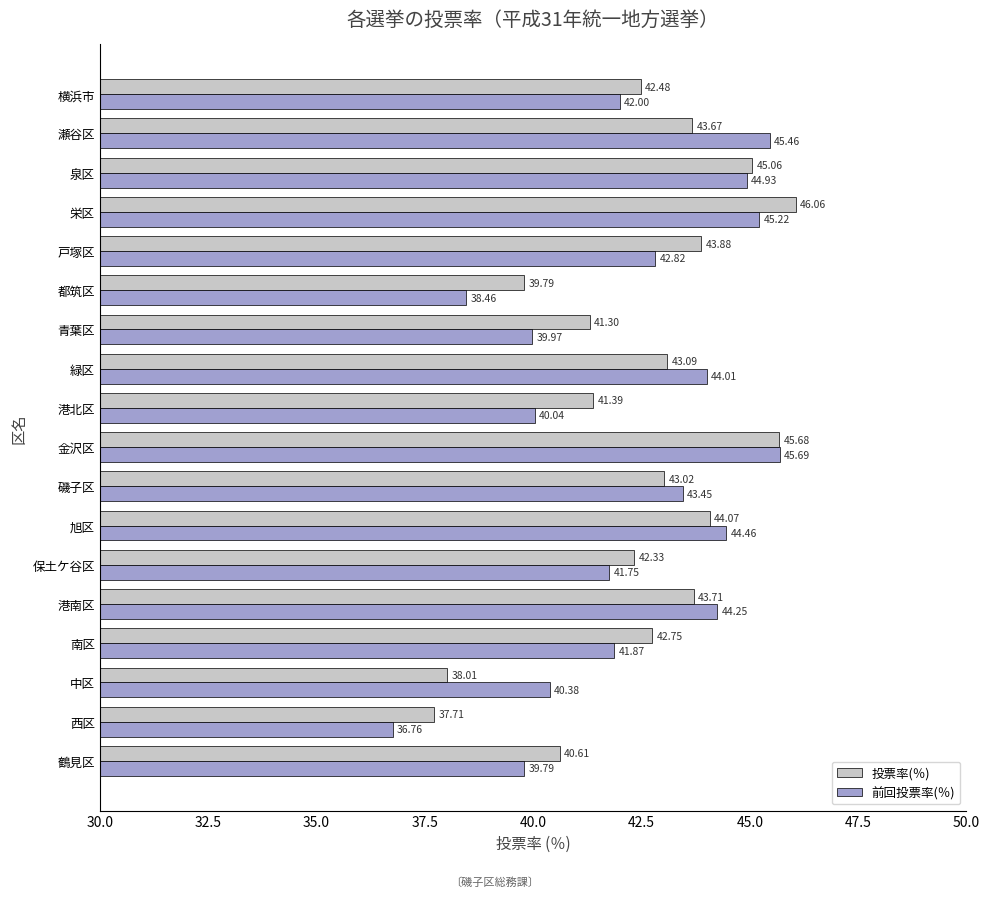

What is the sum of all 前回投票率(％) values?

761.3